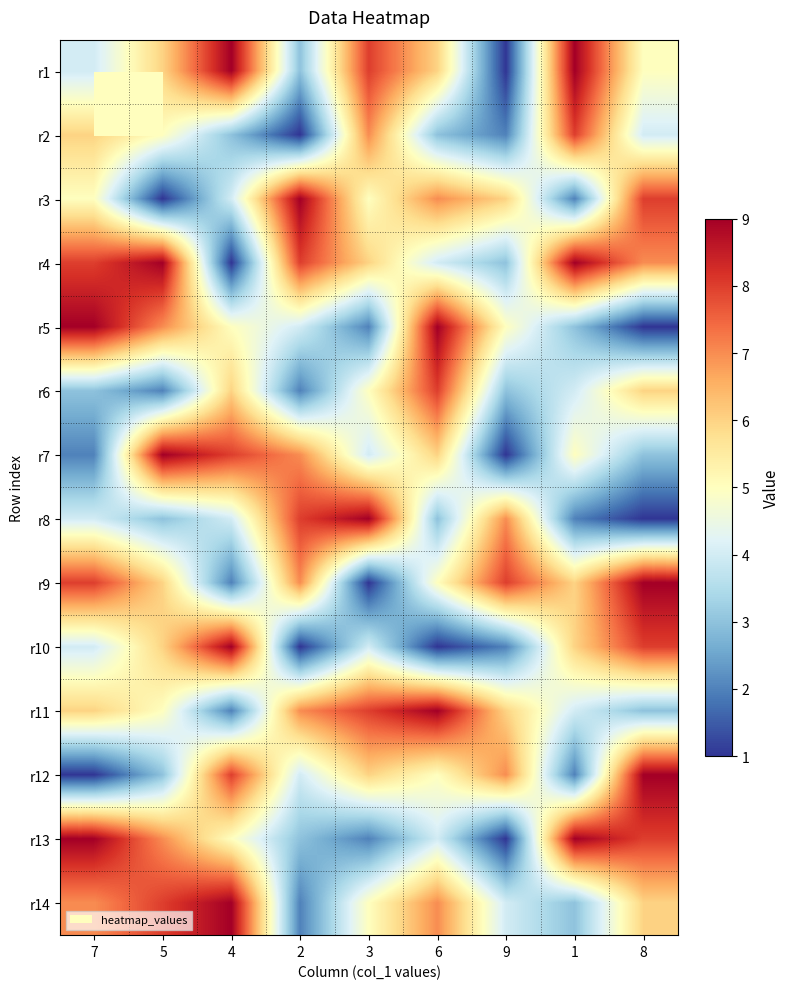

Rank the series by their maximum value, from highest to lowest.

r1, r3, r4, r5, r7, r8, r9, r10, r11, r12, r13, r14, r2, r6